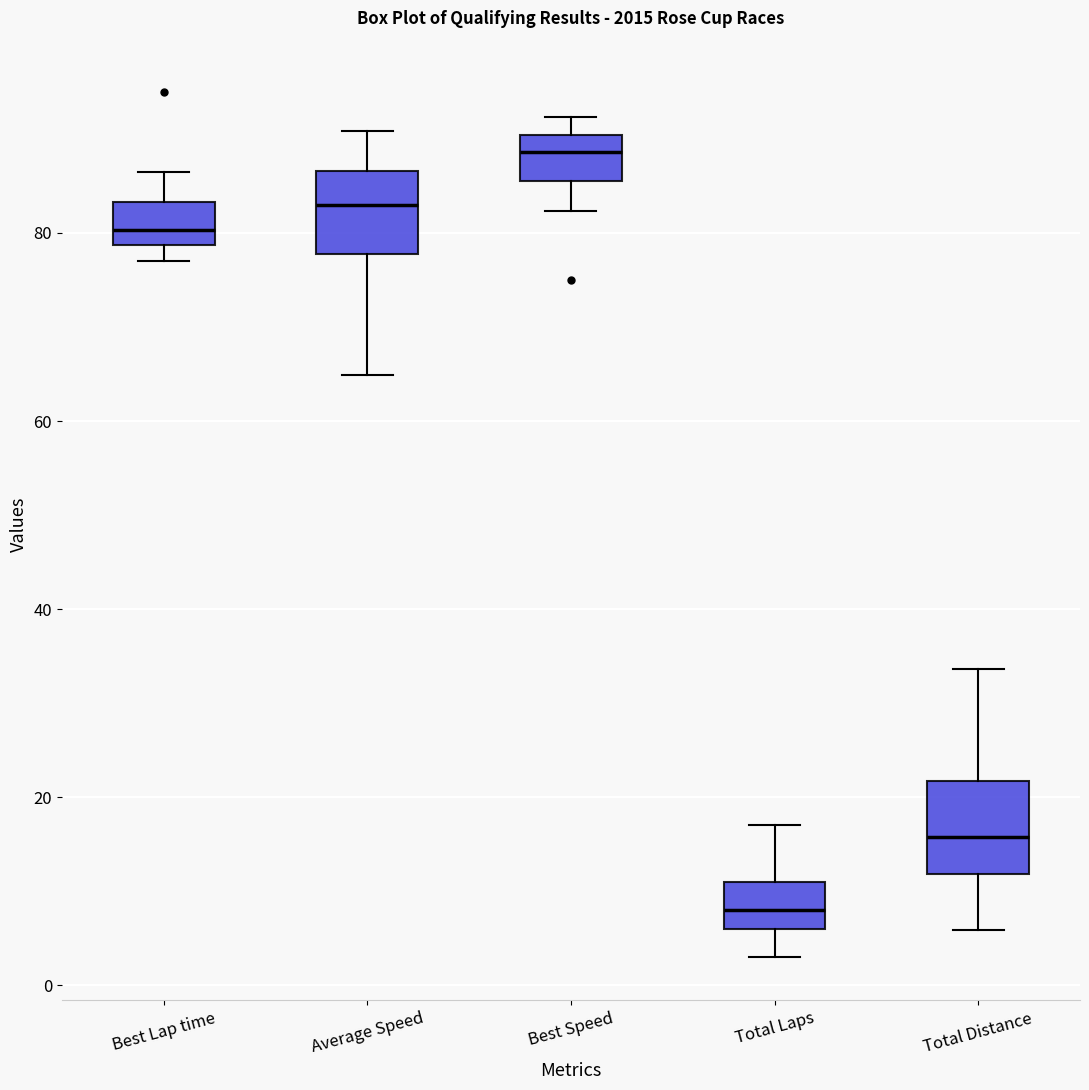

Reading left to right, transcribe this box plot: for each box, give where its median line is, the range the box spans, and where its two whiskers end, as read against the y-axis. The values are not printed on the chart, so give them approximately, as read against the axis.

Best Lap time: median 80, box 78 to 84, whiskers 78 (just below the box's lower edge) to 86
Average Speed: median 84, box 78 to 86, whiskers 64 to 90
Best Speed: median 88, box 86 to 90, whiskers 82 to 92
Total Laps: median 8, box 6 to 12, whiskers 4 to 18
Total Distance: median 16, box 12 to 22, whiskers 6 to 34